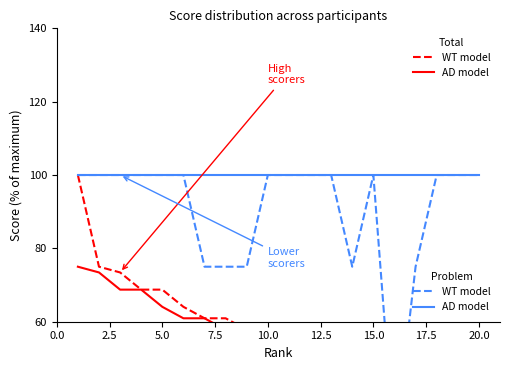

Is it true that AD model (total) equals 34.6 at 10.0?

False